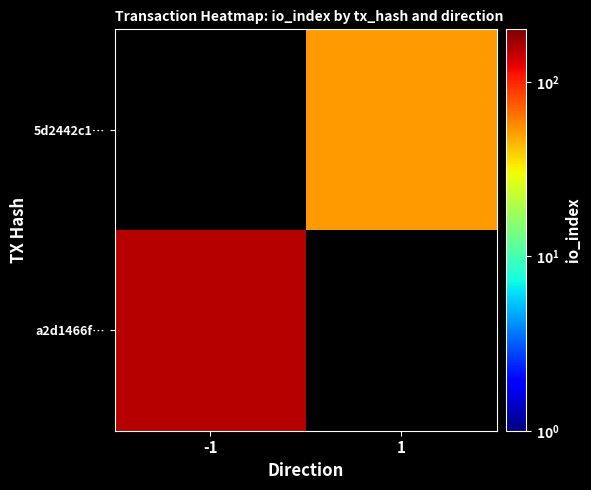

Is the value of 5d2442c1… at -1 greater than the value of a2d1466f… at -1?

No